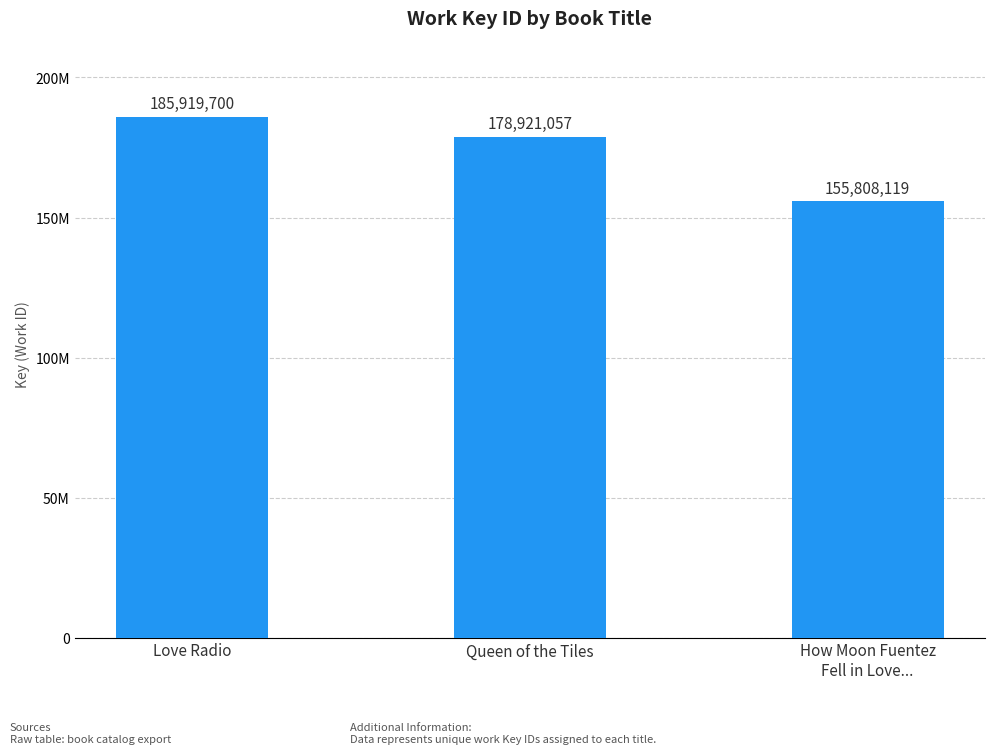

What is the value of the 2nd bar from the left?

178921057